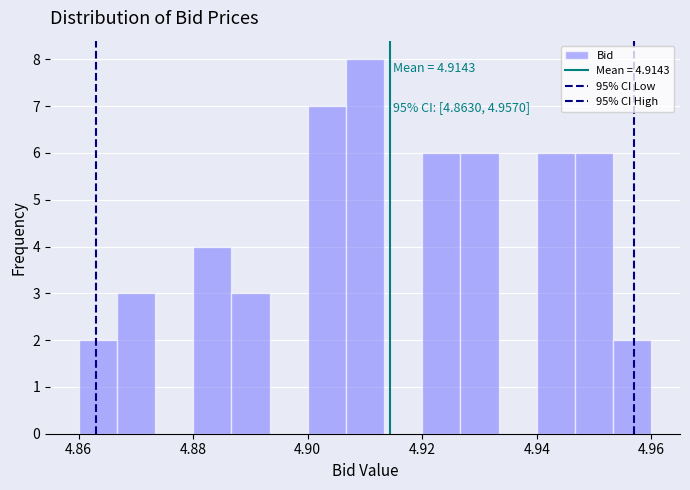

Around what value on the x-axis is the tallest bar? Give the approximate position of its centre, as read against the axis.

4.910